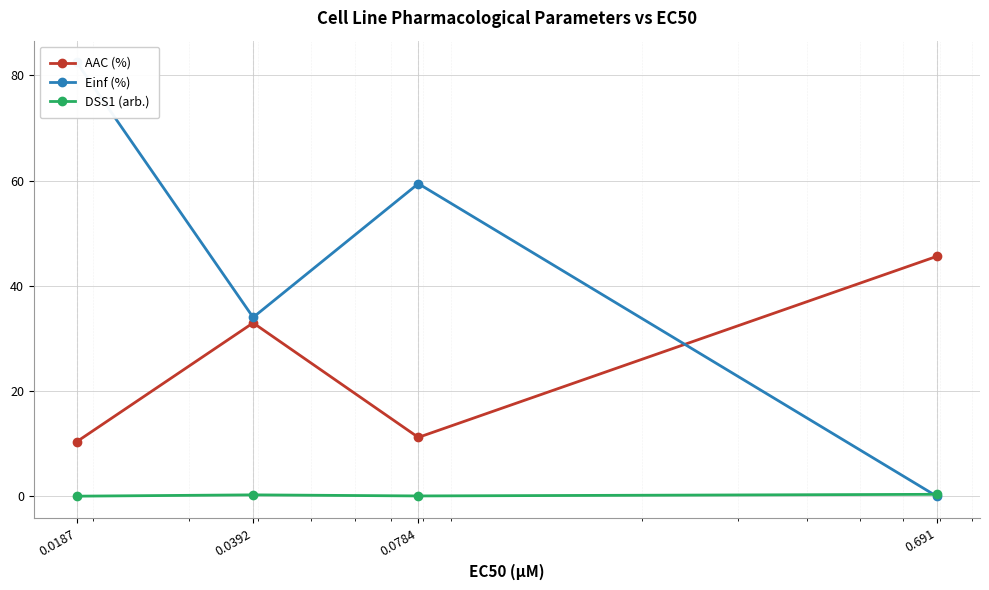

How many data points in AAC (%) are above 32?

2